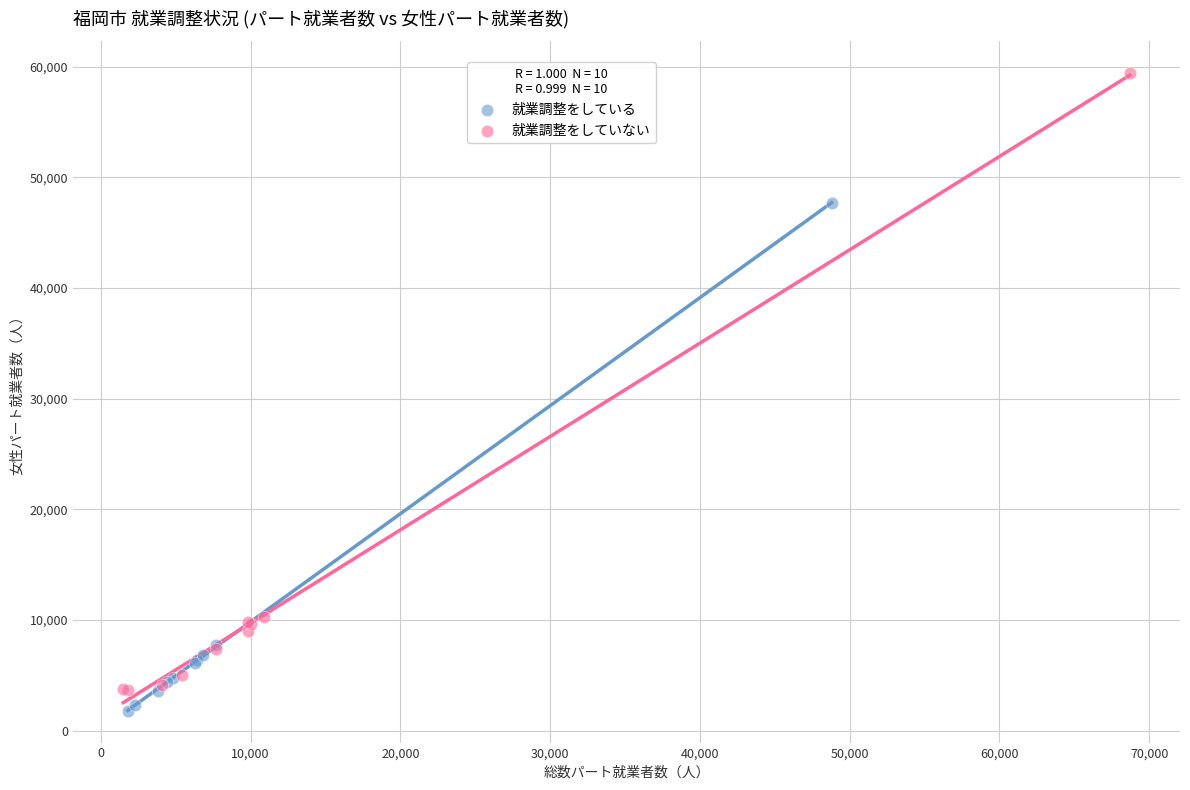

What are all the series names shown in the legend?

就業調整をしている, 就業調整をしていない